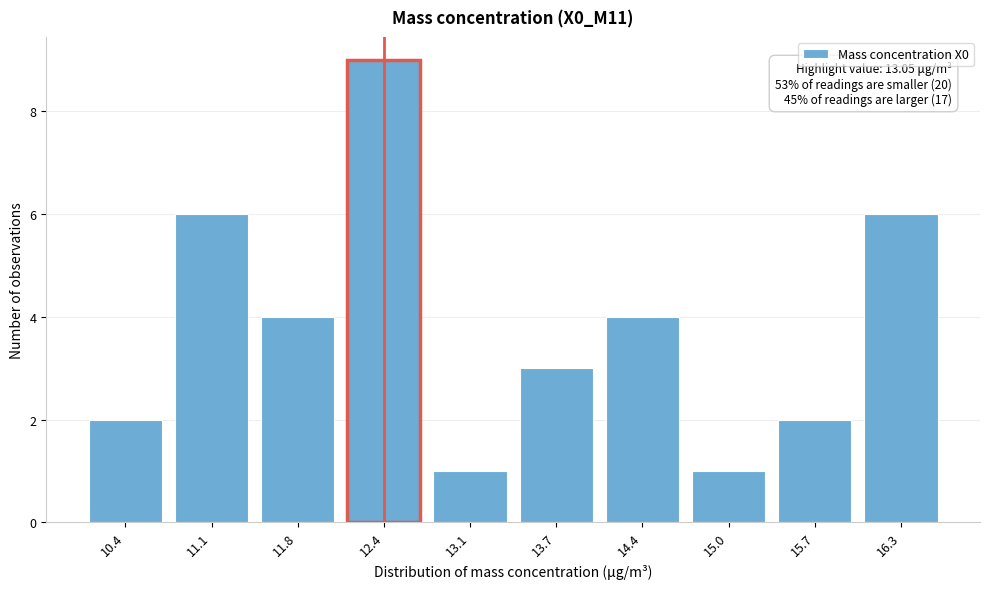

Reading left to right, list all the values displayed in this chart.

2	6	4	9	1	3	4	1	2	6